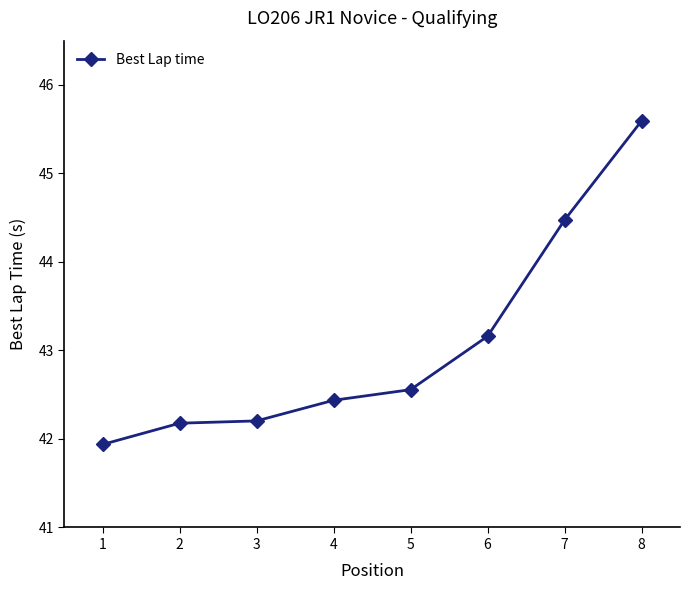

What is the smallest value displayed?

41.9